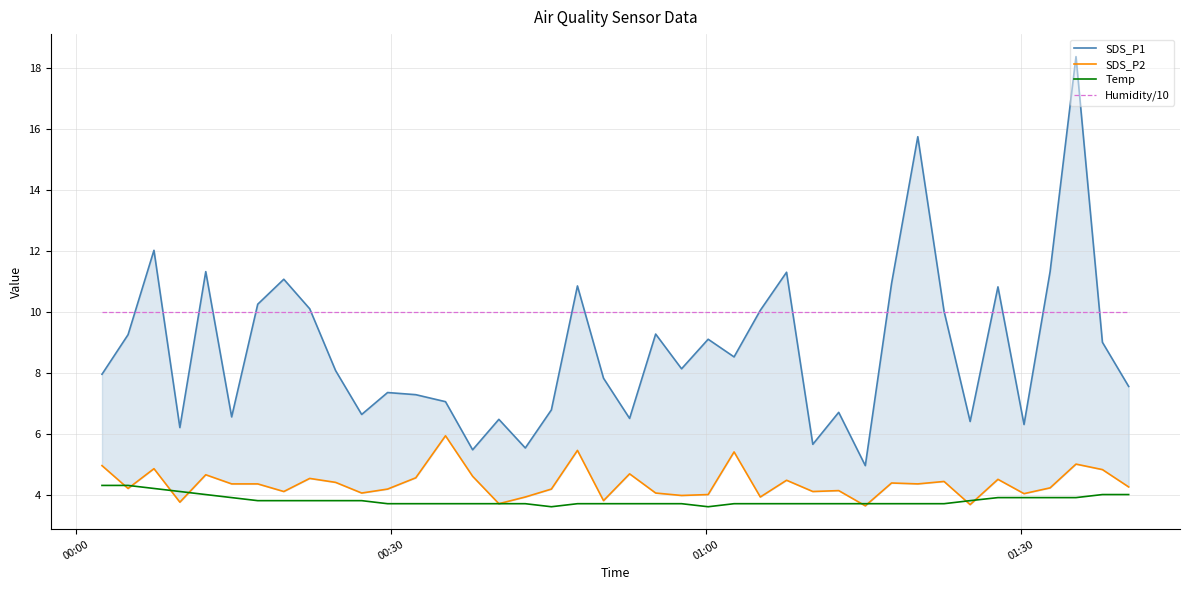

True or false: Temp and Humidity/10 intersect in this chart.

False